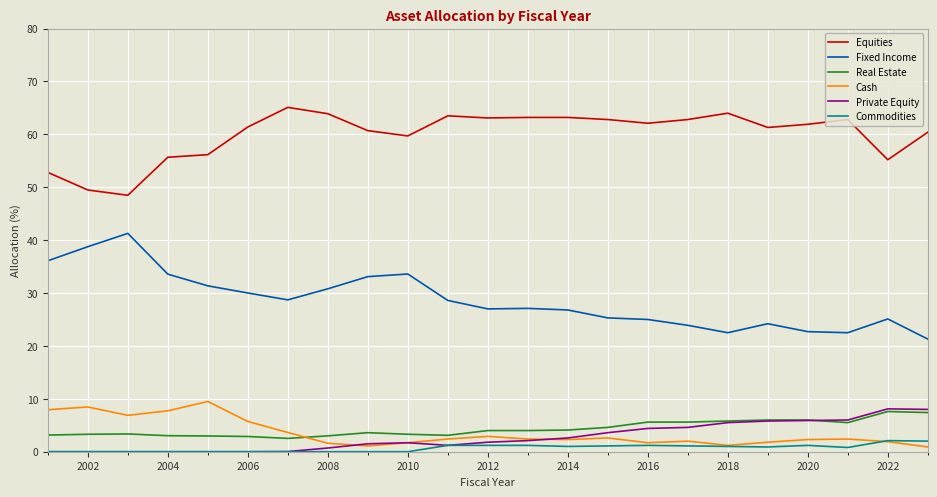

What is the highest value of the Real Estate series?

7.6